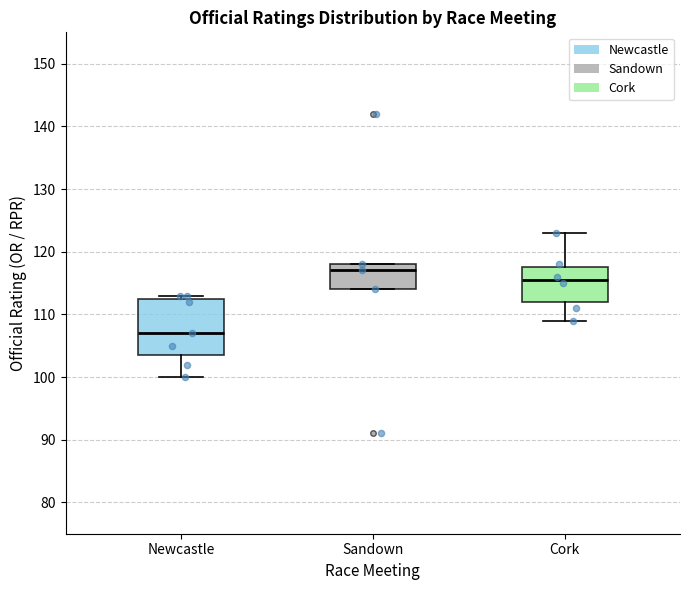

Where does the upper whisker of the box for Cork end on the y-axis? The values are not printed on the chart, so give them approximately, as read against the axis.

123